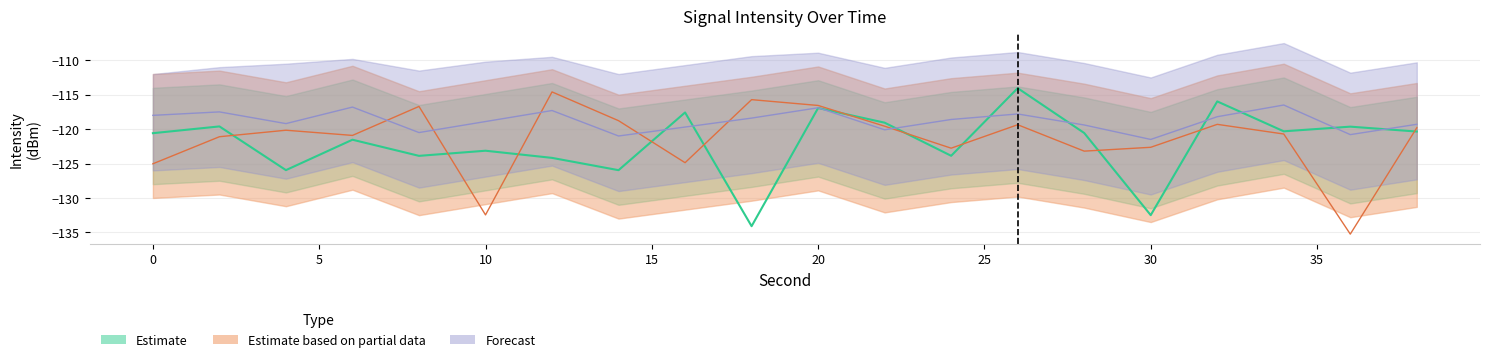

What is the difference between the second highest and second lowest values in the Estimate series?

16.5